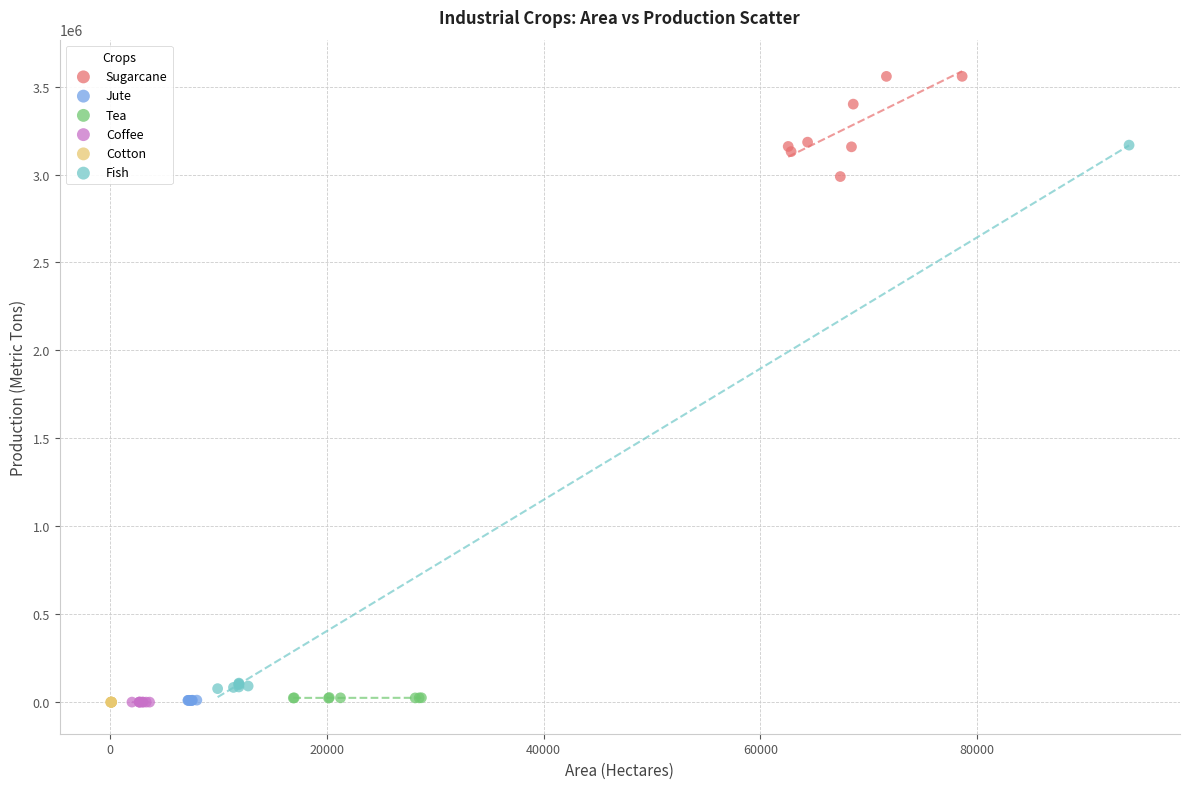

Which series contains the highest Y value?

Sugarcane